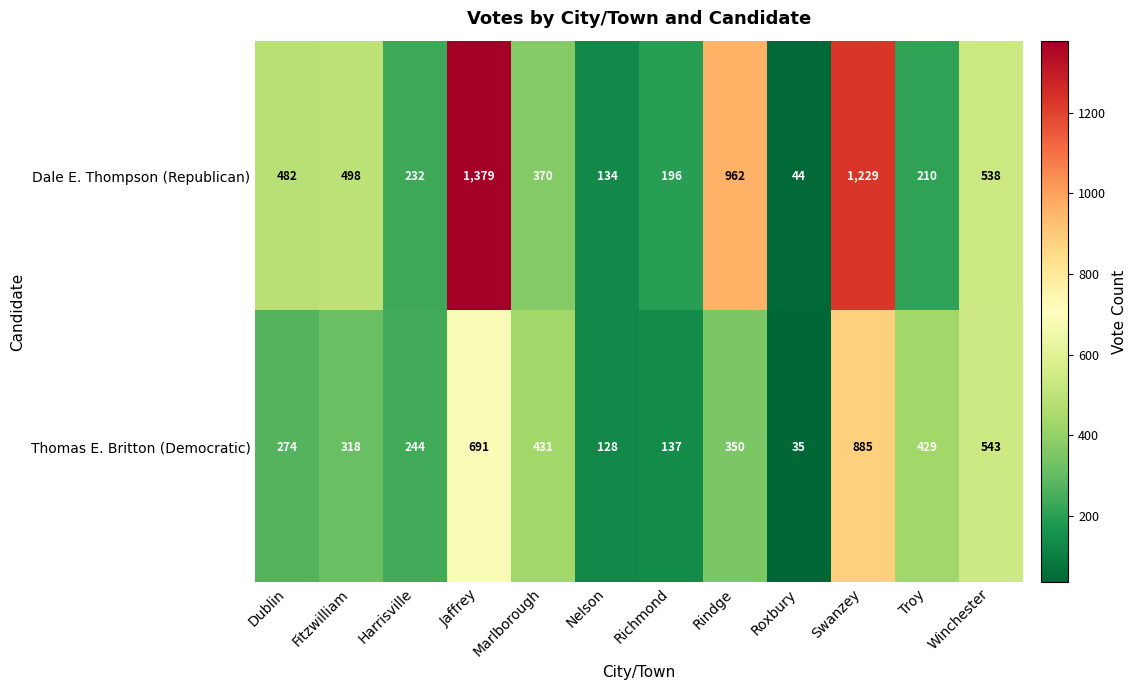

Between Swanzey and Winchester, which series saw the biggest shift?

Dale E. Thompson (Republican)